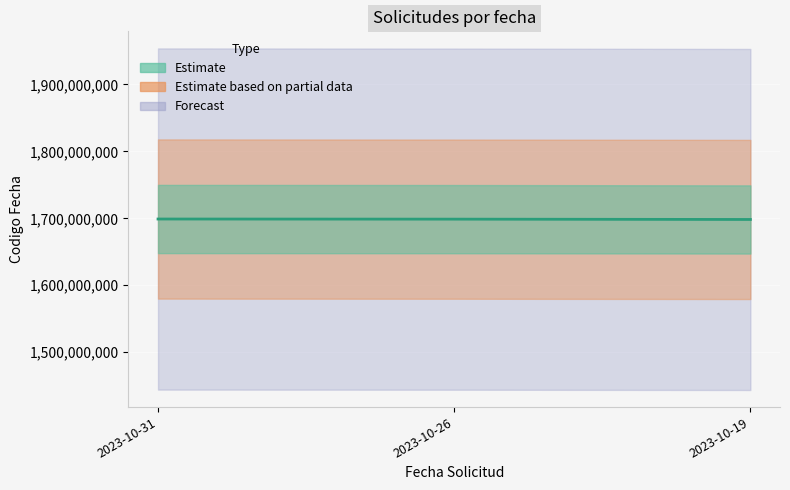

Reading left to right, extract all data points from this chart.

2023-10-31=1698947558	2023-10-26=1698754581	2023-10-19=1698269755